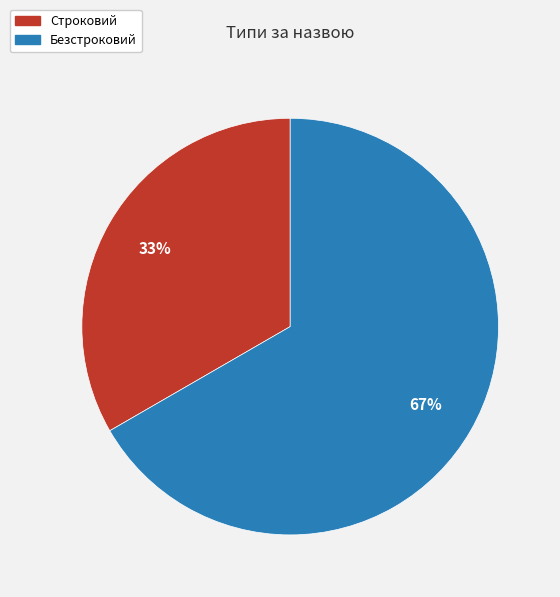

To the nearest percent, what is the average slice percentage?

50%